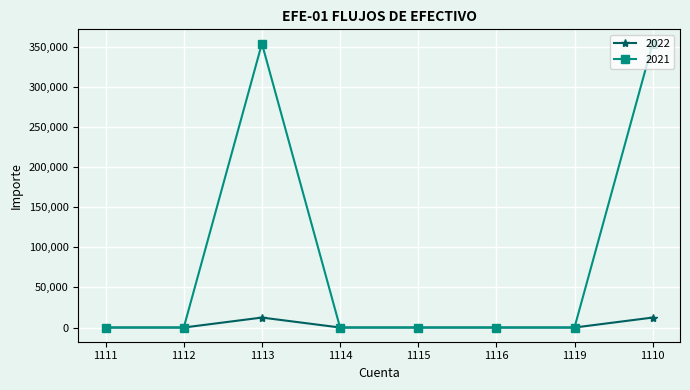

The value of 2021 at 1113 is 79577.1. True or false?

False